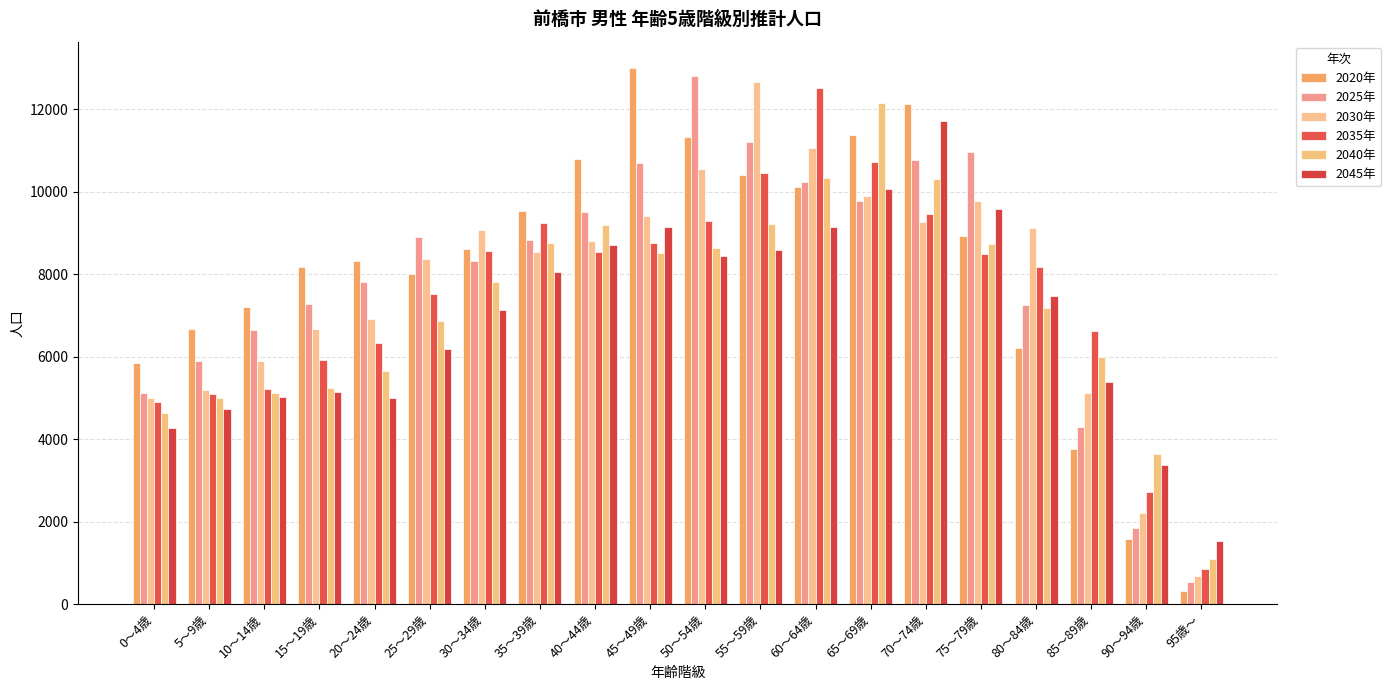

What is the label of the 14th bar from the left?

65～69歳